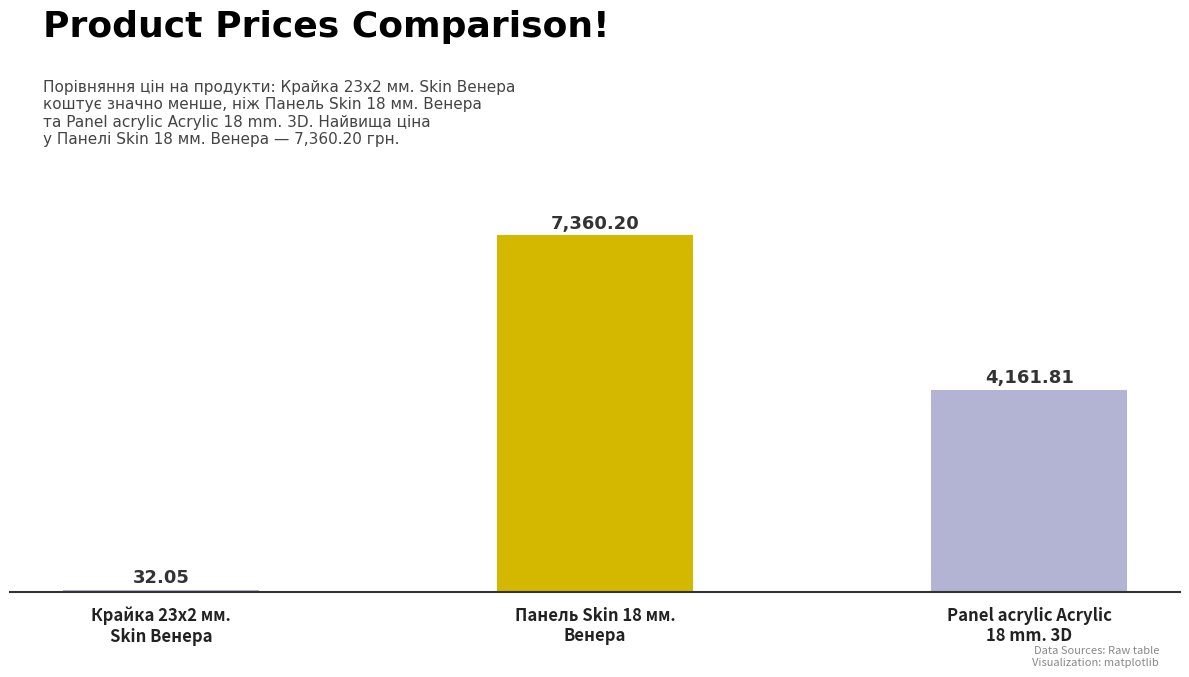

What is the average value?

3851.4